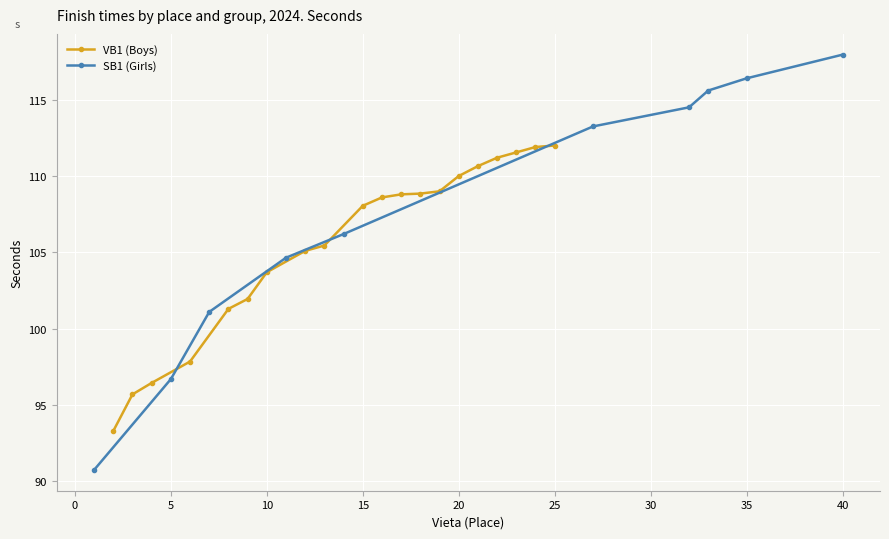

Is the value of SB1 at 16 greater than the value of VB1 at 4?

Yes